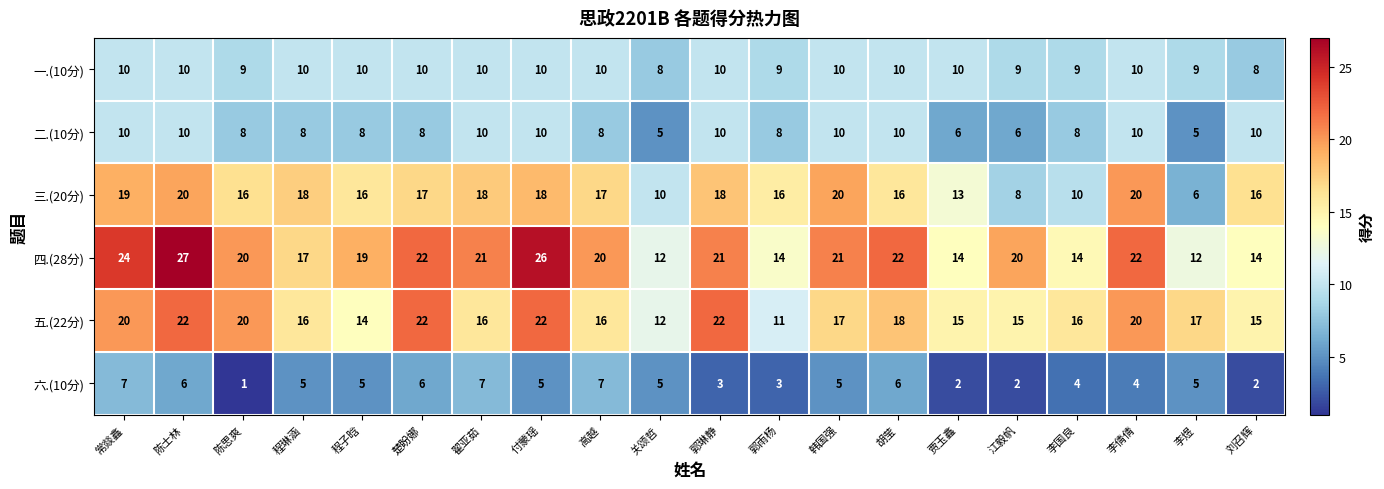

Which series has the largest range (max minus min)?

四.(28分)